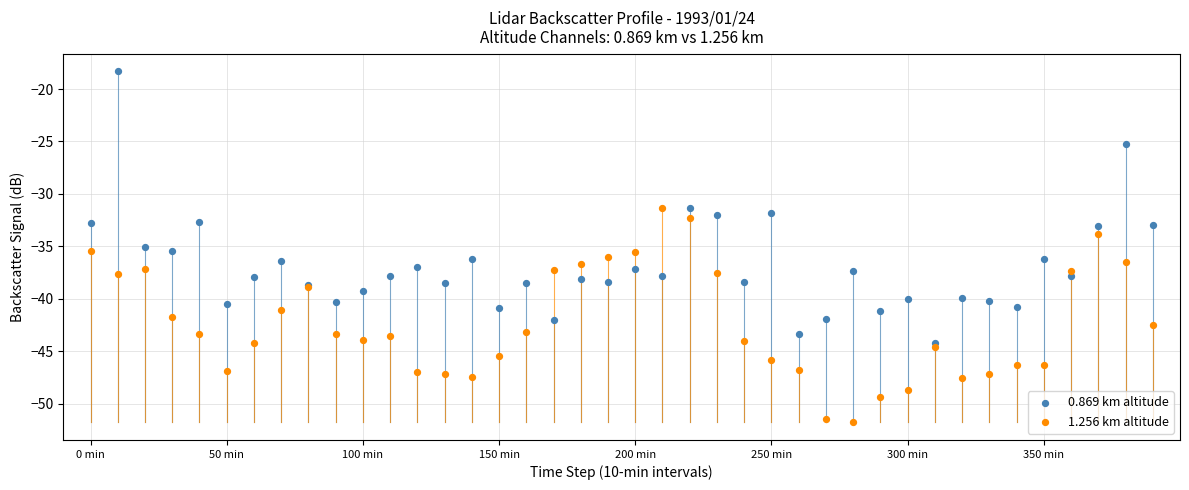

Which series reaches the maximum Y coordinate?

0.869 km altitude